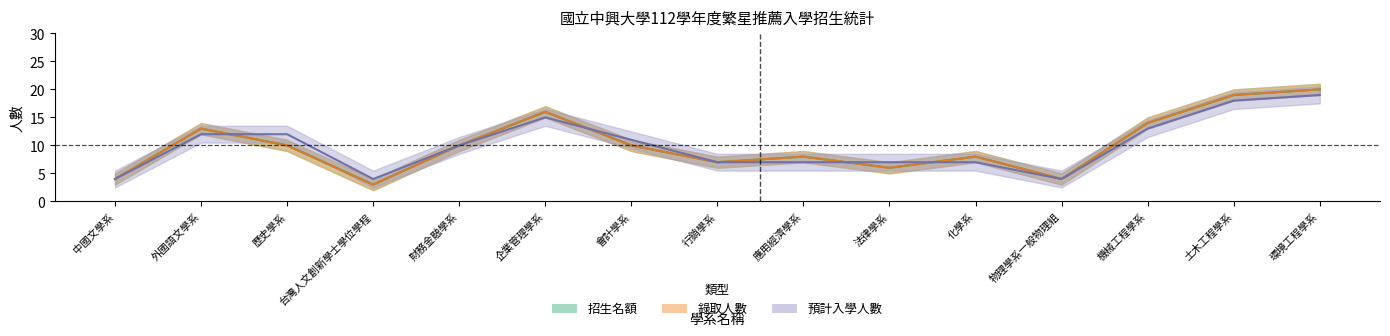

What is the maximum value shown in the chart?

20